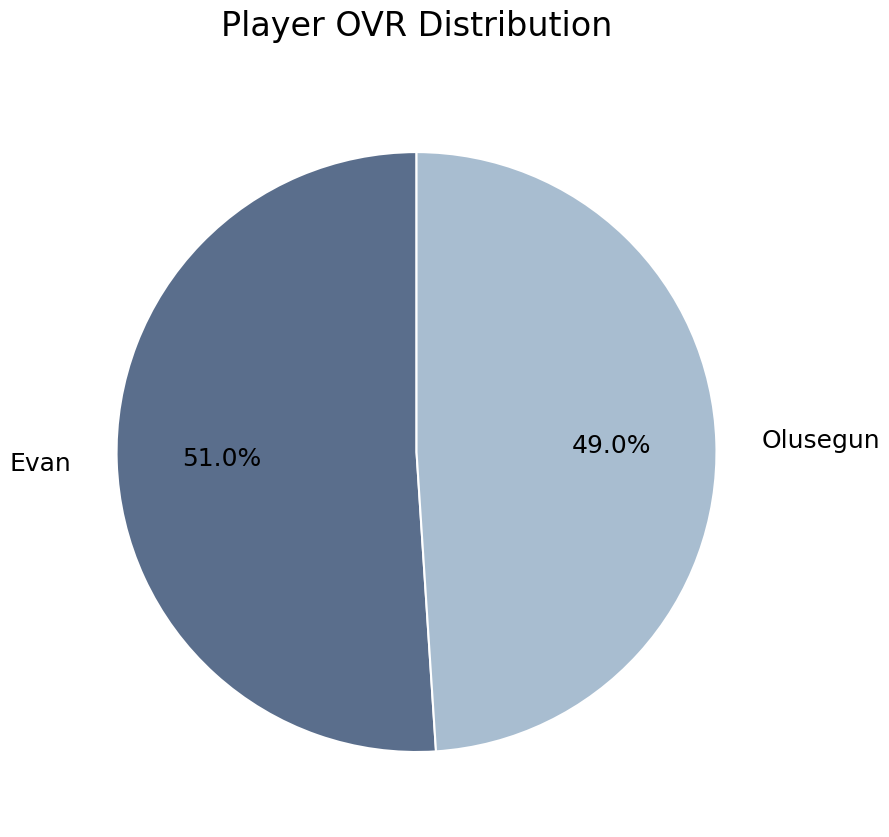

What is the largest slice in the pie chart?

Evan